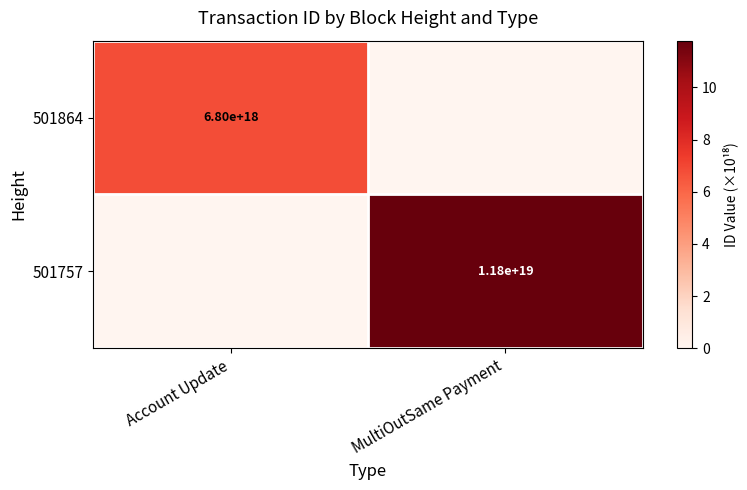

Is it true that 501864 equals 6800000000000000000 at Account Update?

True